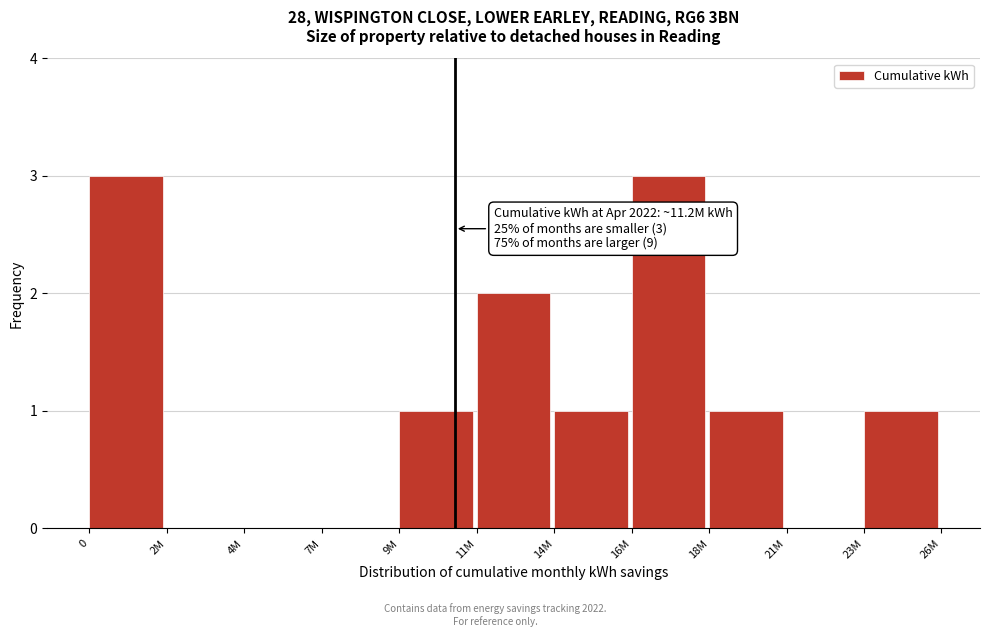

Reading left to right, transcribe all the data shown in this chart.

0=3	2M=0	4M=0	7M=0	9M=1	11M=2	14M=1	16M=3	18M=1	21M=0	23M=1